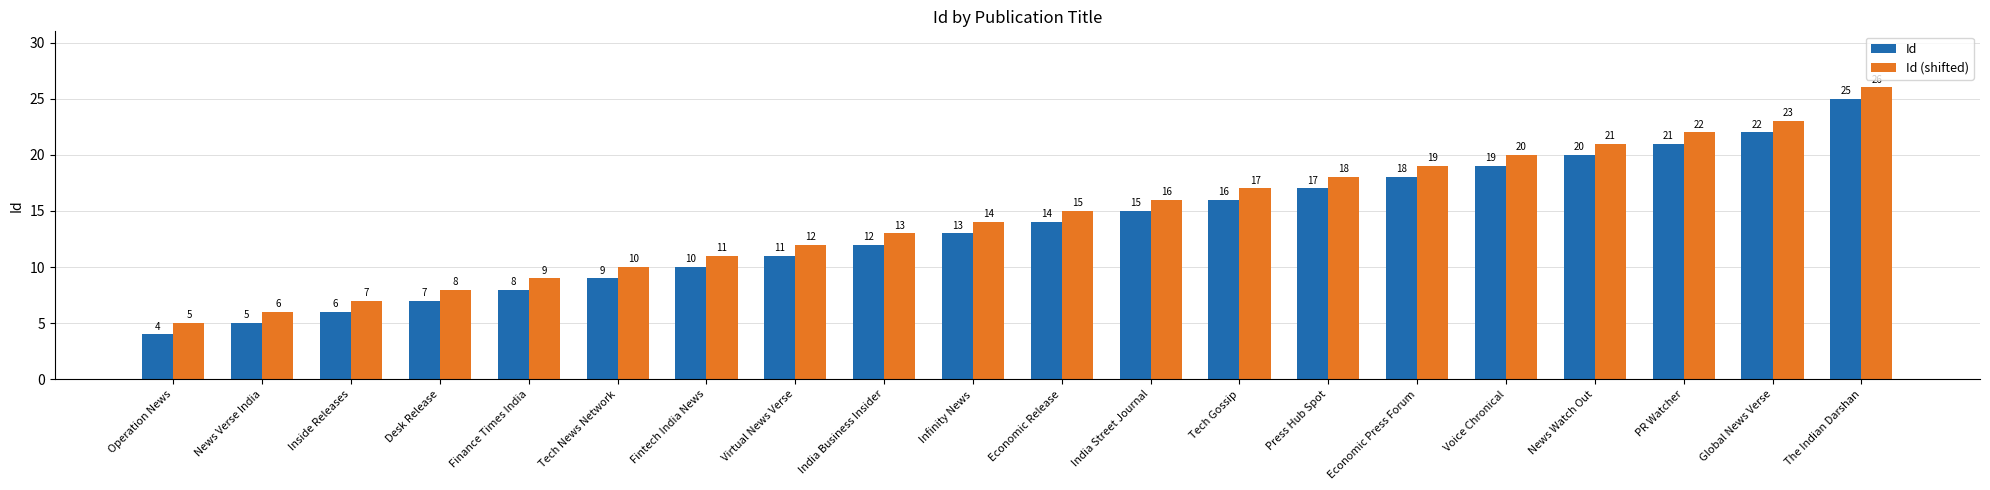

Reading left to right, what are all the values shown in this chart?

Id: Operation News=4	News Verse India=5	Inside Releases=6	Desk Release=7	Finance Times India=8	Tech News Network=9	Fintech India News=10	Virtual News Verse=11	India Business Insider=12	Infinity News=13	Economic Release=14	India Street Journal=15	Tech Gossip=16	Press Hub Spot=17	Economic Press Forum=18	Voice Chronical=19	News Watch Out=20	PR Watcher=21	Global News Verse=22	The Indian Darshan=25
Id (shifted): Operation News=5	News Verse India=6	Inside Releases=7	Desk Release=8	Finance Times India=9	Tech News Network=10	Fintech India News=11	Virtual News Verse=12	India Business Insider=13	Infinity News=14	Economic Release=15	India Street Journal=16	Tech Gossip=17	Press Hub Spot=18	Economic Press Forum=19	Voice Chronical=20	News Watch Out=21	PR Watcher=22	Global News Verse=23	The Indian Darshan=26